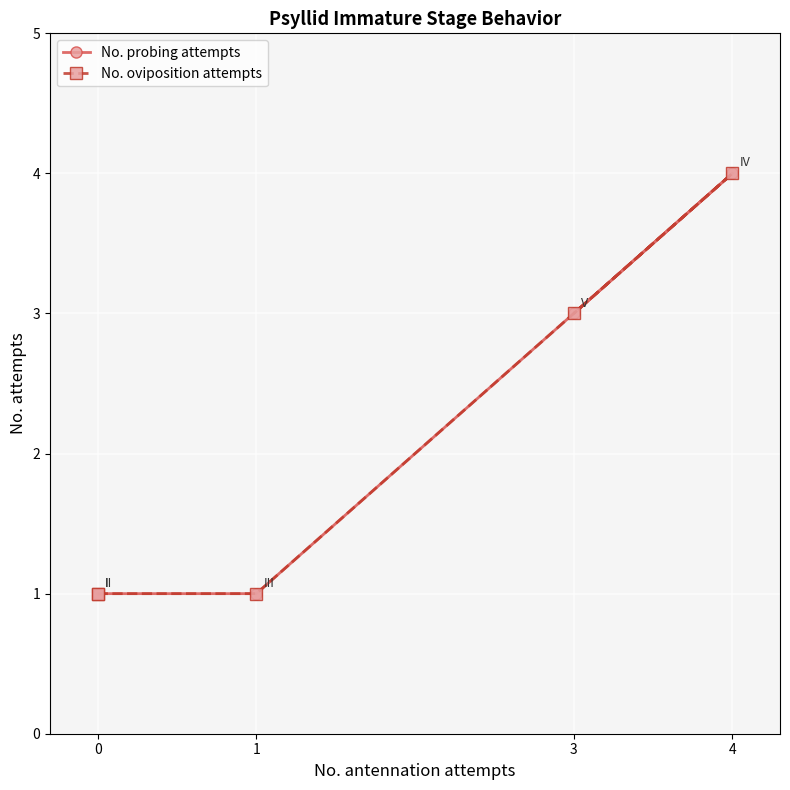

Which series has the largest total across all categories?

No. probing attempts